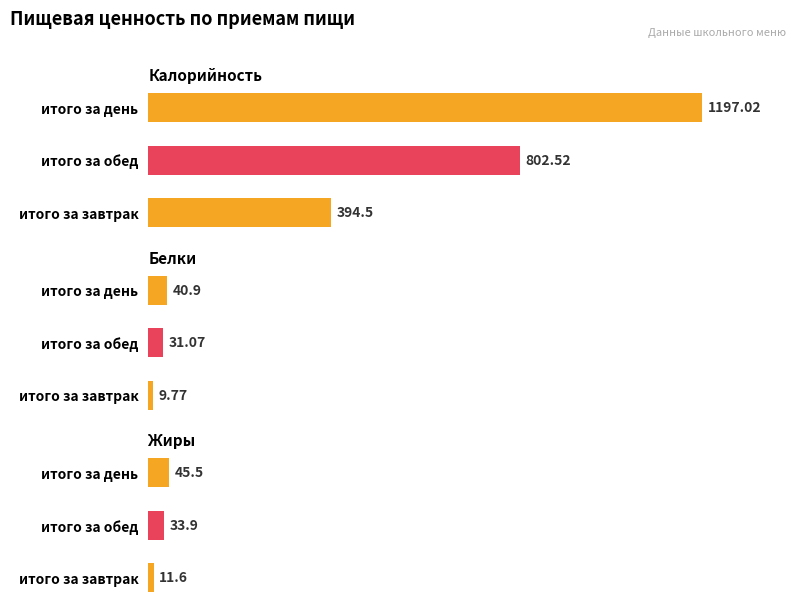

What is the difference between the Калорийность values at 1 and 0?

408.0